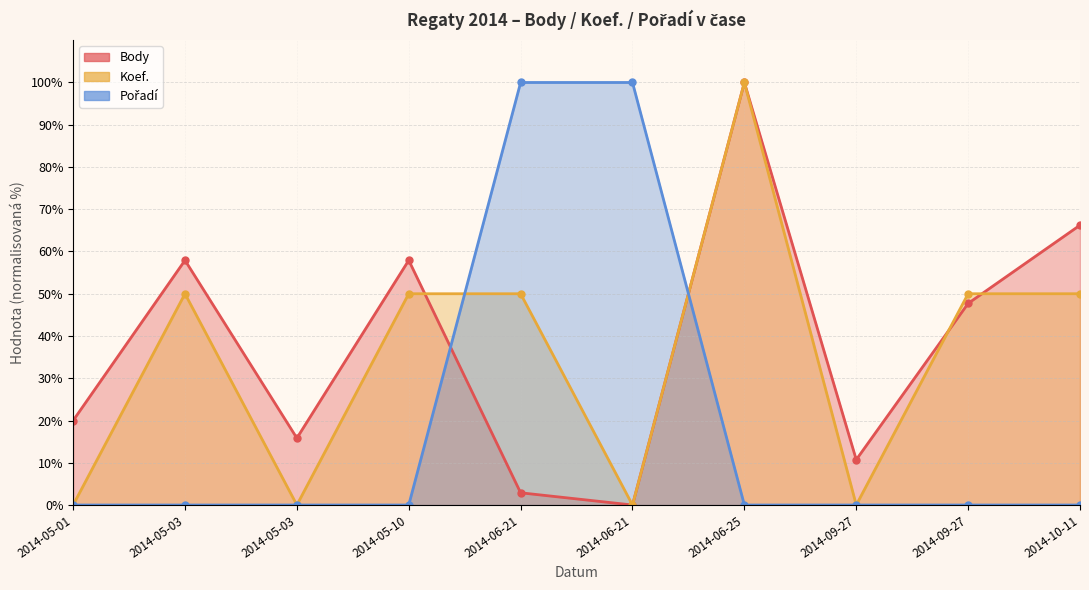

Which series has the largest total across all categories?

Body